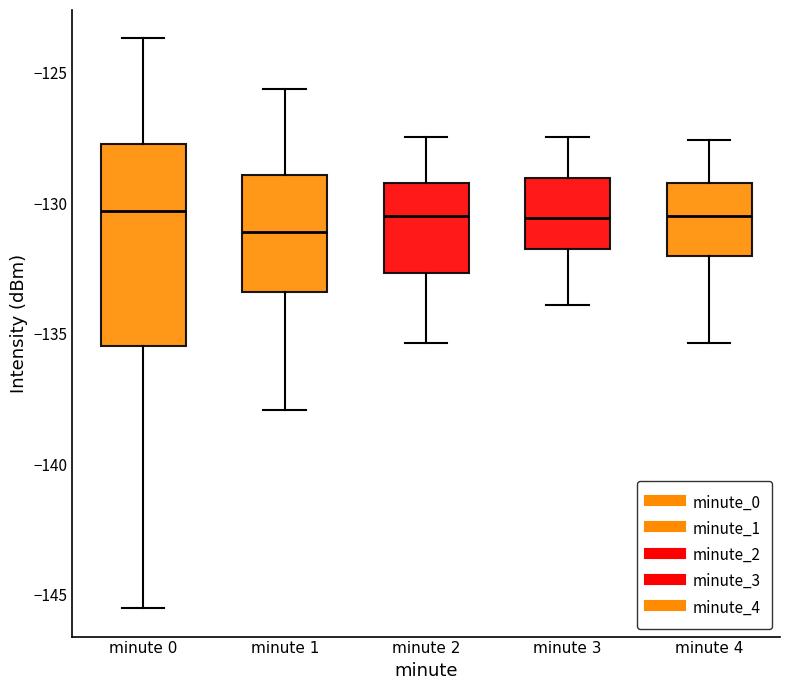

Where does the lower whisker of the box for minute 2 end on the y-axis? The values are not printed on the chart, so give them approximately, as read against the axis.

-135.5